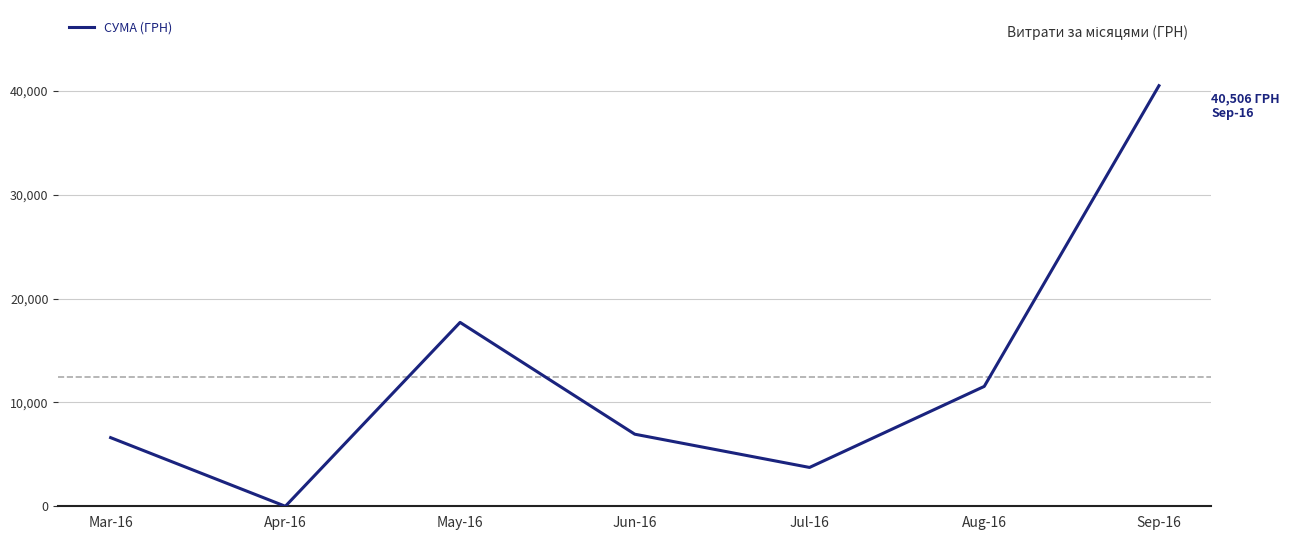

Which category has the lowest value across all series?

Apr-16